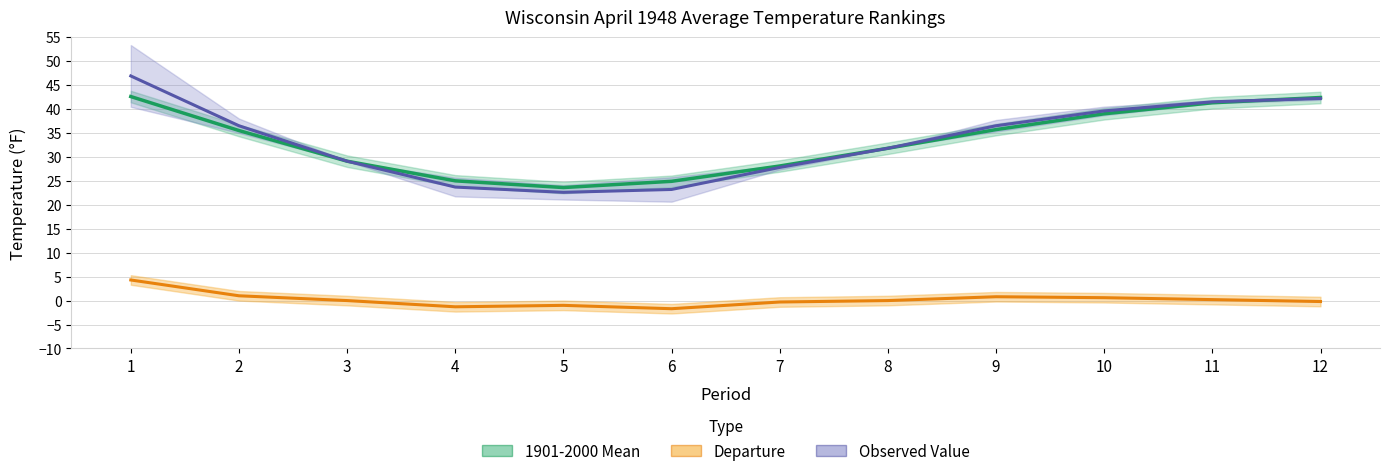

How many lines are shown in the chart?

3